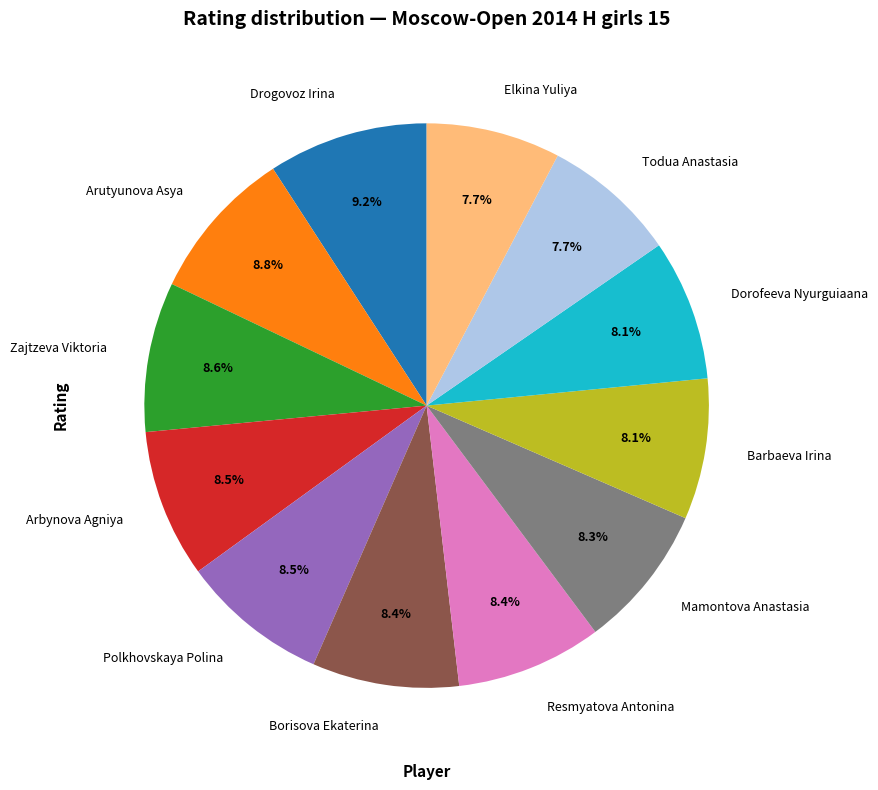

Combined, do Resmyatova Antonina and Arbynova Agniya account for over 50%?

No